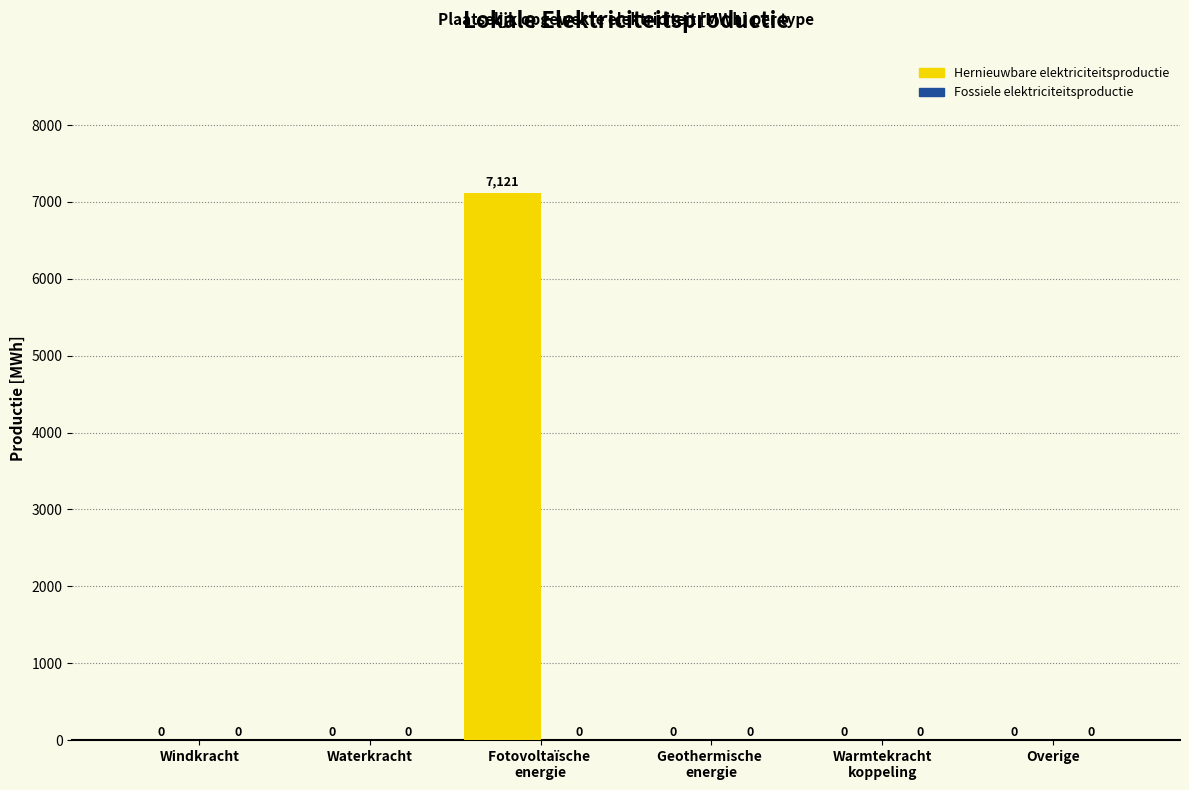

Are the bars grouped side by side (vs. stacked)?

No